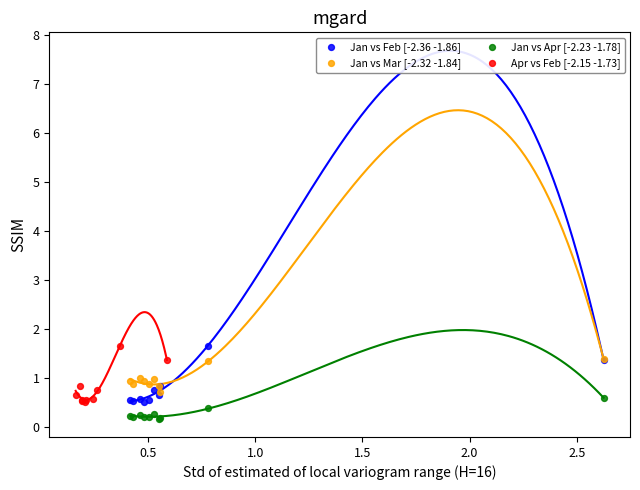

What are all the series names shown in the legend?

Jan vs Feb [-2.36 -1.86], Jan vs Mar [-2.32 -1.84], Jan vs Apr [-2.23 -1.78], Apr vs Feb [-2.15 -1.73]